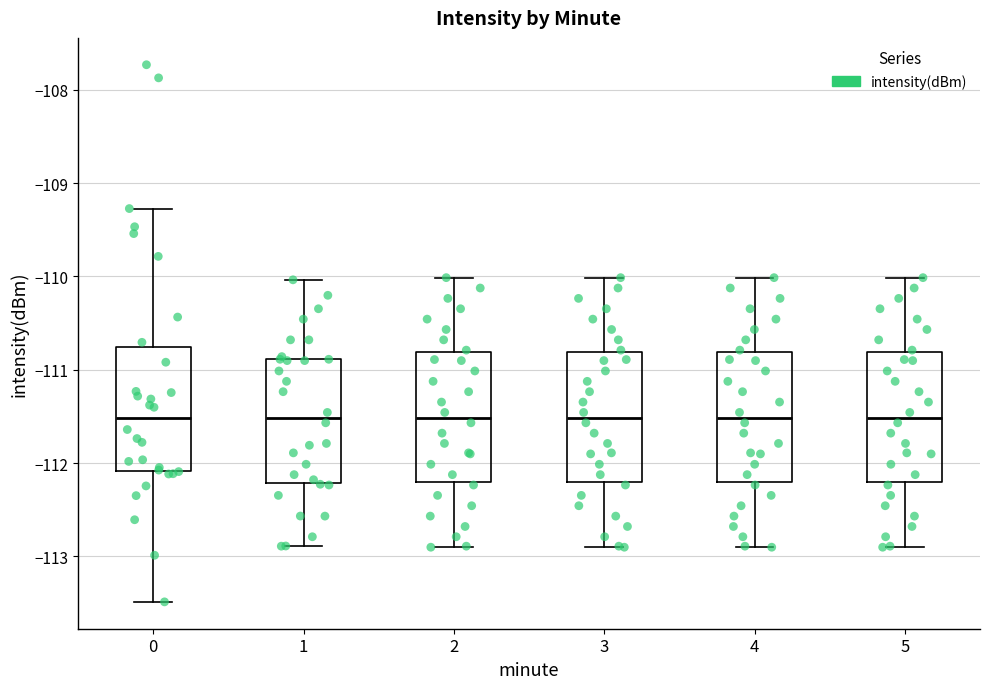

Reading left to right, transcribe this box plot: for each box, give where its median line is, the range the box spans, and where its two whiskers end, as read against the y-axis. The values are not printed on the chart, so give them approximately, as read against the axis.

0: median -111.5, box -112.1 to -110.8, whiskers -113.5 to -109.3
1: median -111.5, box -112.2 to -110.9, whiskers -112.9 to -110.0
2: median -111.5, box -112.2 to -110.8, whiskers -112.9 to -110.0
3: median -111.5, box -112.2 to -110.8, whiskers -112.9 to -110.0
4: median -111.5, box -112.2 to -110.8, whiskers -112.9 to -110.0
5: median -111.5, box -112.2 to -110.8, whiskers -112.9 to -110.0